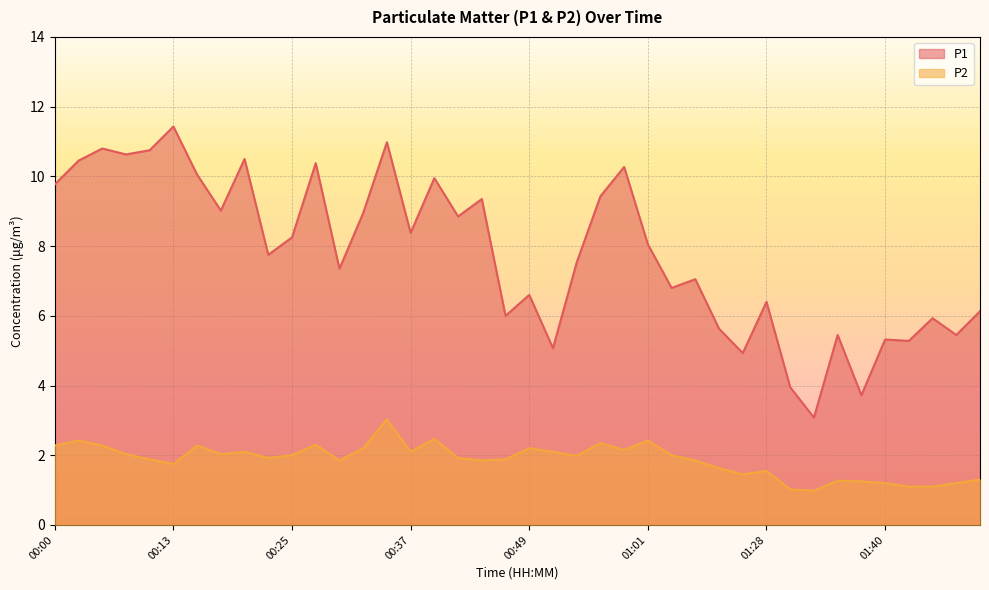

Which has a higher value, 01:47 or 01:30?

01:47